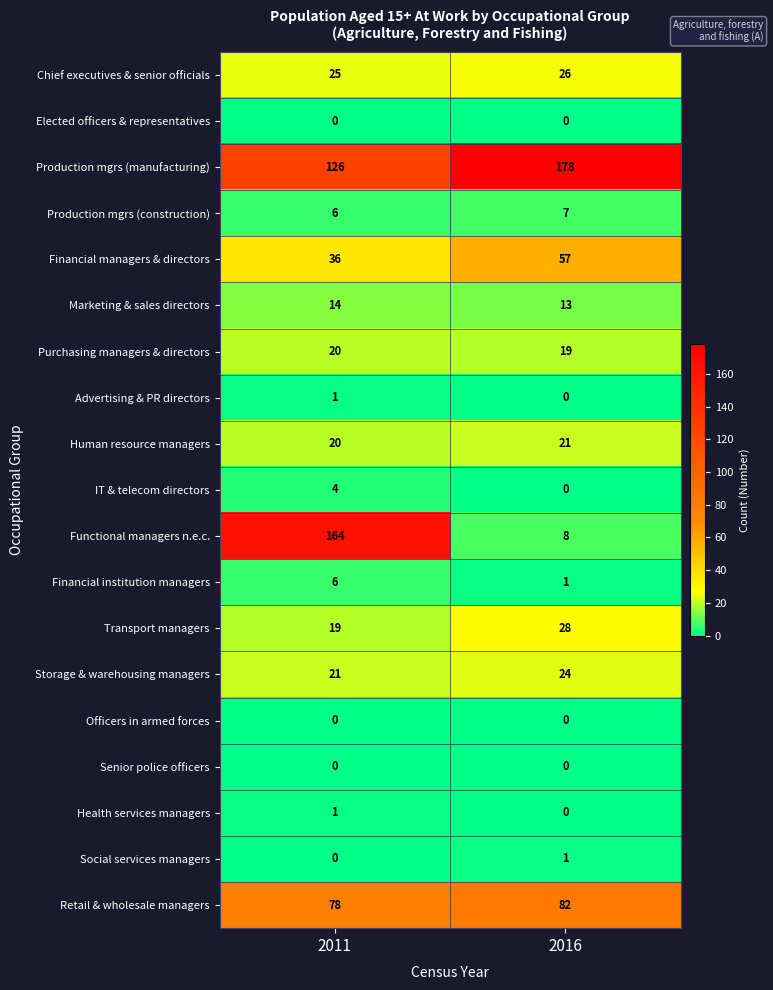

Which series has the largest range (max minus min)?

Functional managers n.e.c.